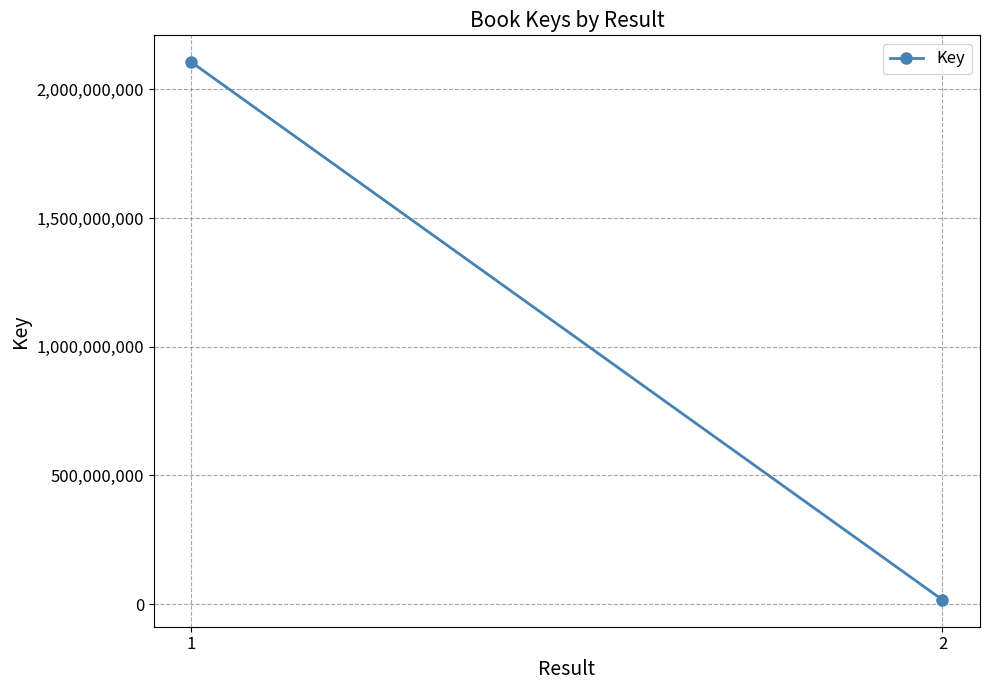

Which label corresponds to the smallest value in the chart?

2